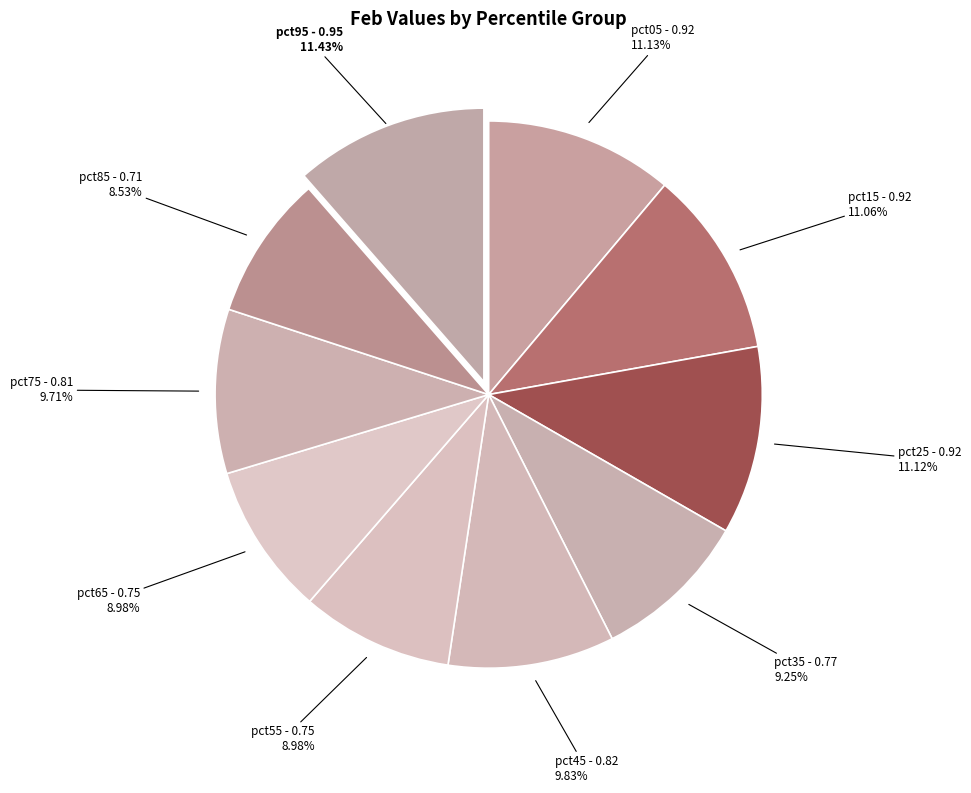

To the nearest percent, what is the difference between the largest and smallest slice percentages?

3%